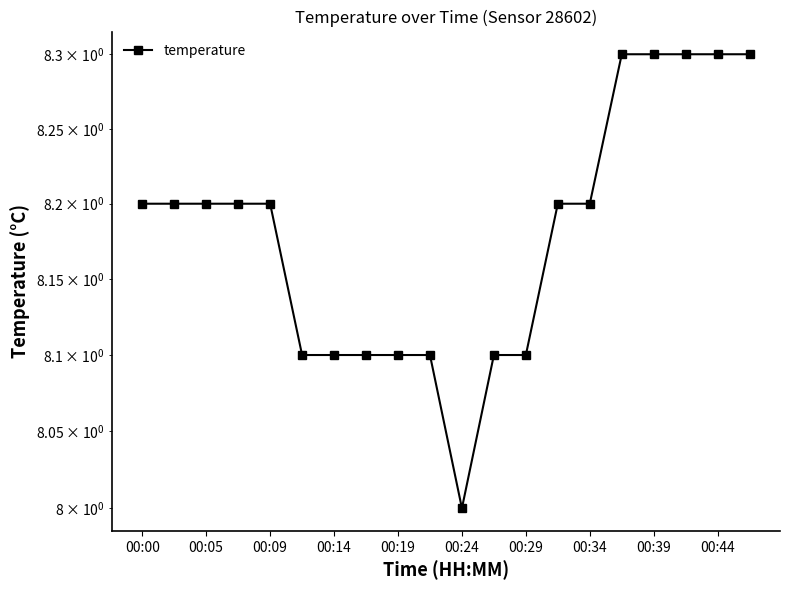

The chart shows a value of 2.4 at 00:14. True or false?

False